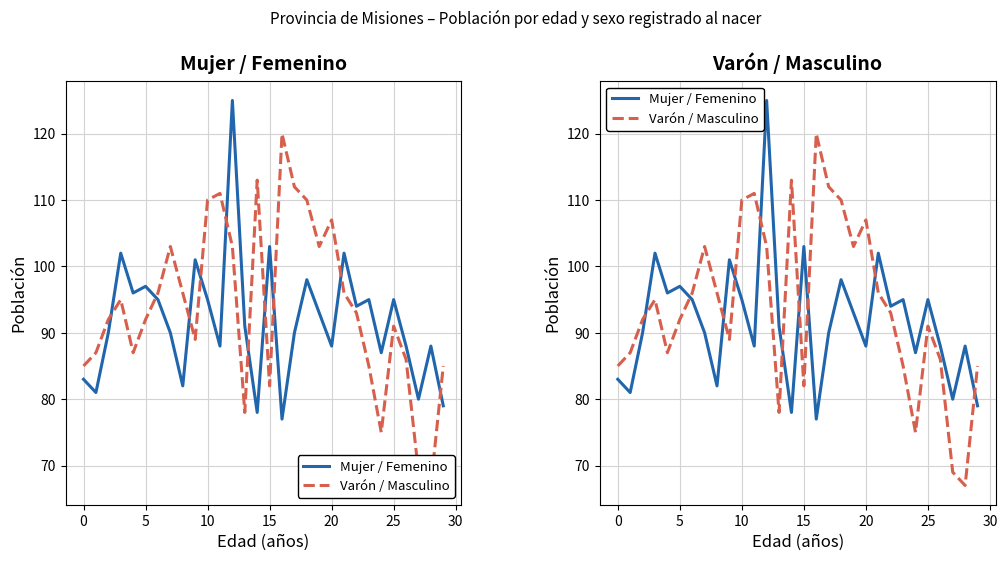

True or false: Varón / Masculino and Mujer / Femenino intersect in this chart.

True